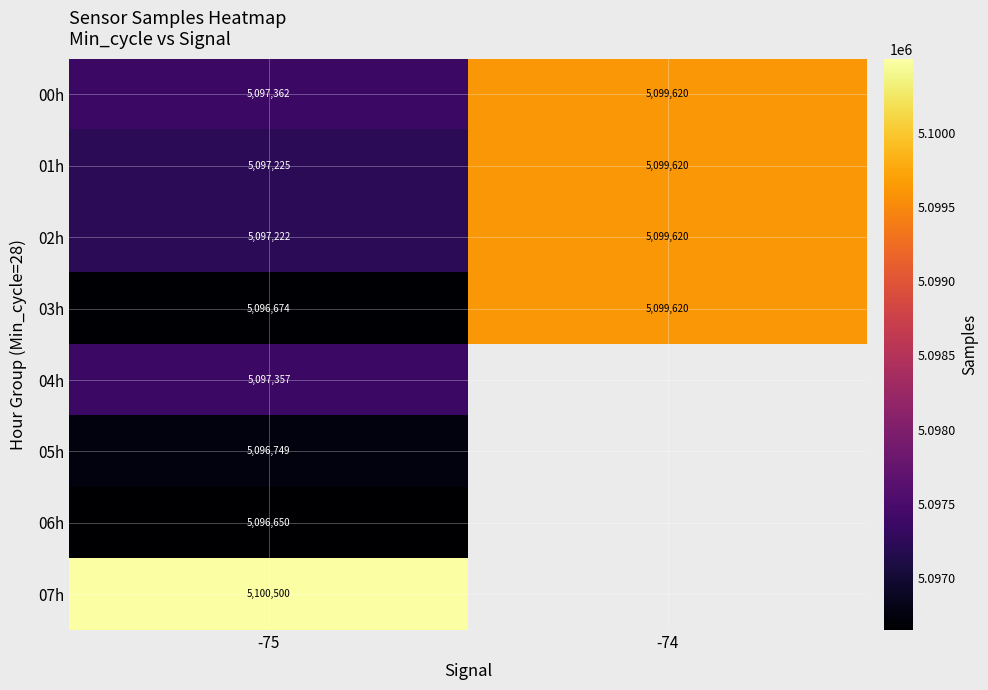

The 00h series shows 5099620.0 at -74. True or false?

True